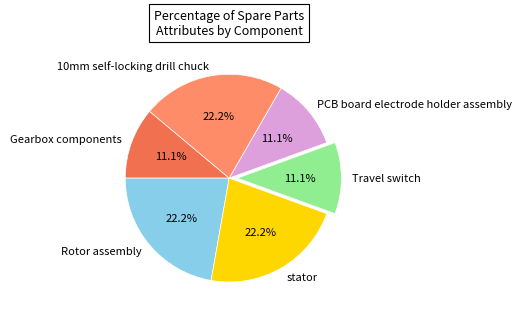

Does any single category account for the majority?

No